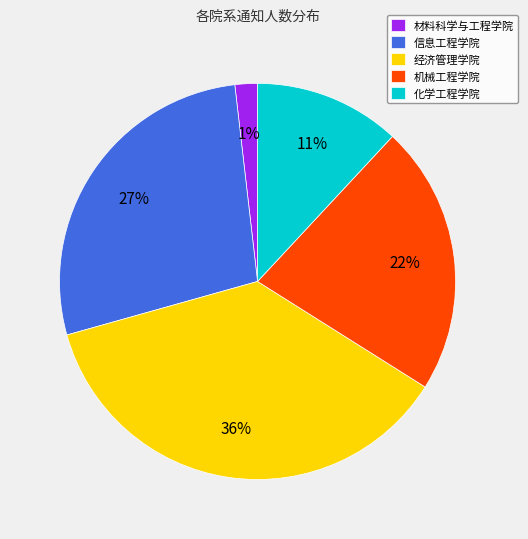

Does any single category account for the majority?

No